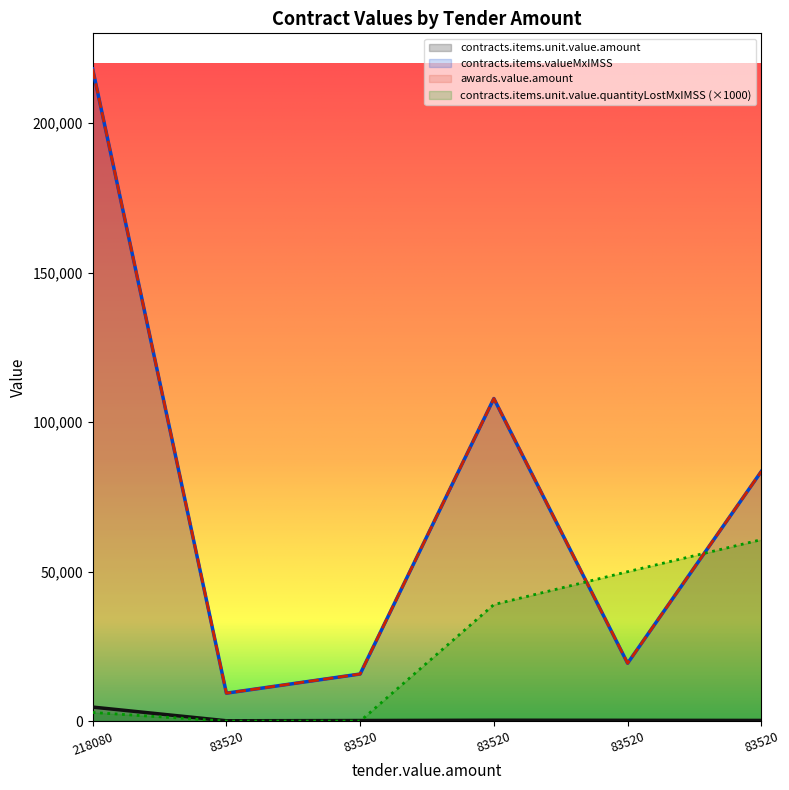

What is the difference between the contracts.items.unit.value.quantityLostMxIMSS values at 83520 and 83520?

49972.1